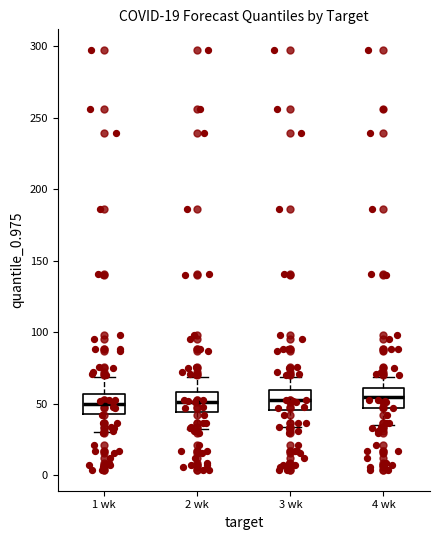

Reading left to right, transcribe this box plot: for each box, give where its median line is, the range the box spans, and where its two whiskers end, as read against the y-axis. The values are not printed on the chart, so give them approximately, as read against the axis.

1 wk: median 50, box 45 to 55, whiskers 30 to 70
2 wk: median 50, box 45 to 60, whiskers 30 to 70
3 wk: median 55, box 45 to 60, whiskers 35 to 70
4 wk: median 55, box 45 to 60, whiskers 35 to 70